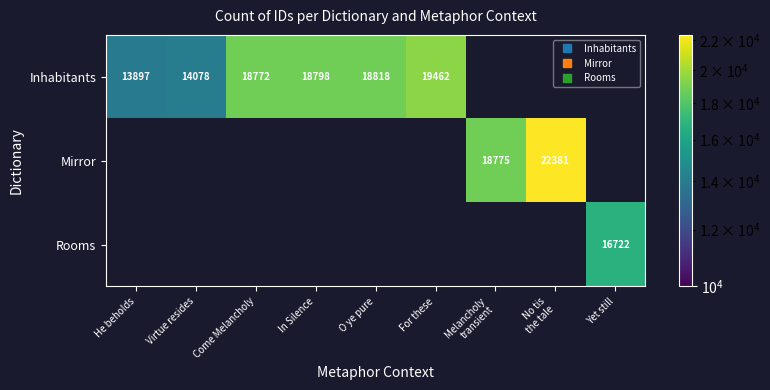

At how many categories does at least one series exceed 17468?

6